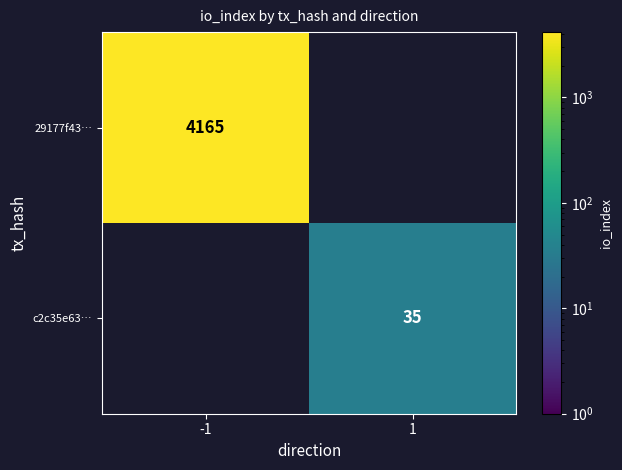

What is the maximum value shown in the chart?

4165.0